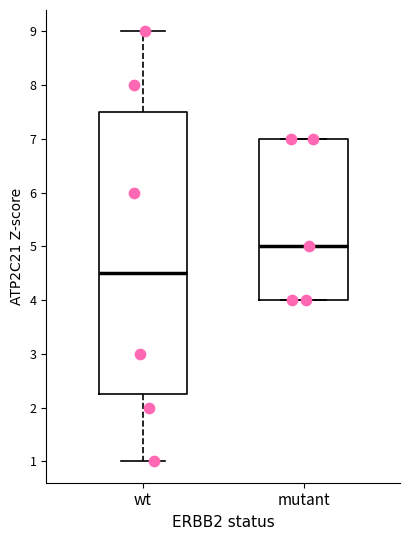

Where does the upper whisker of the box for wt end on the y-axis? The values are not printed on the chart, so give them approximately, as read against the axis.

9.0